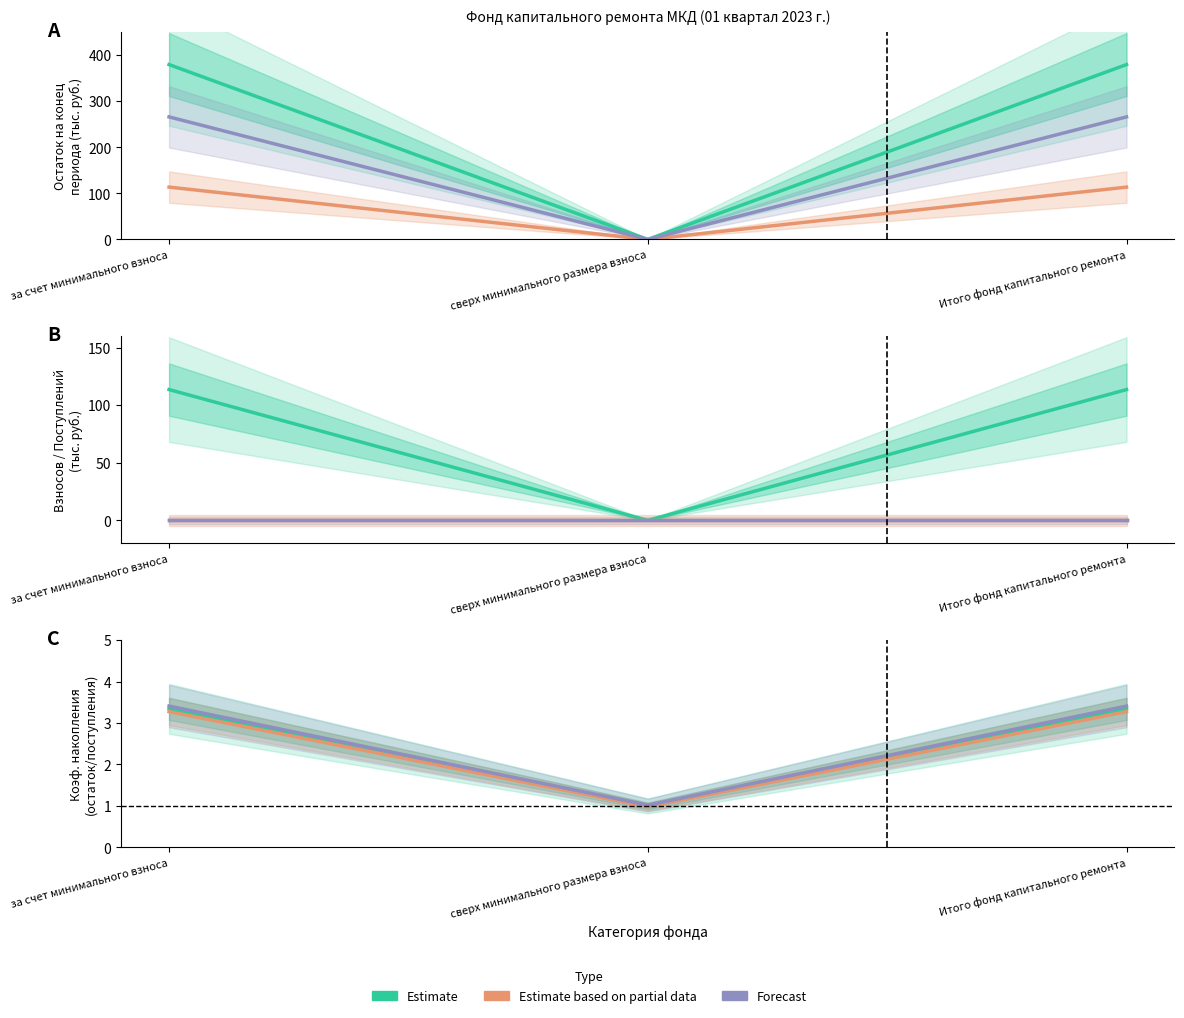

How many Estimate based on partial data values are between 0 and 3?

1